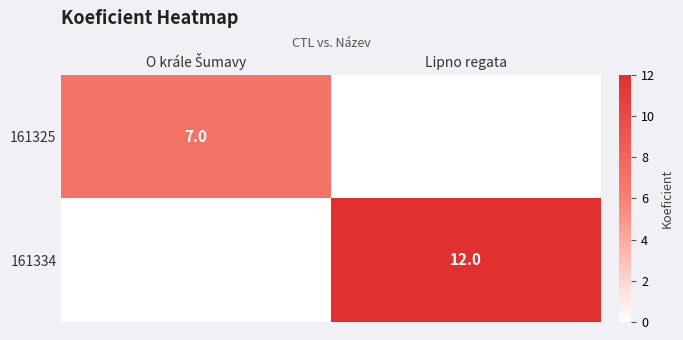

What is the total value across all series at Lipno regata?

12